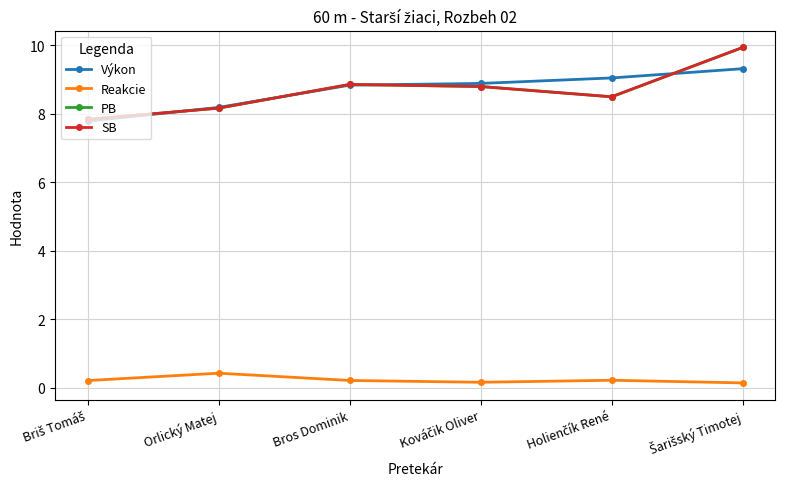

True or false: Reakcie and SB intersect in this chart.

False